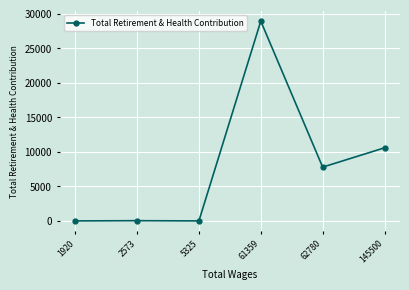

What is the ratio of the value at 61359 to the value at 145500?

2.7